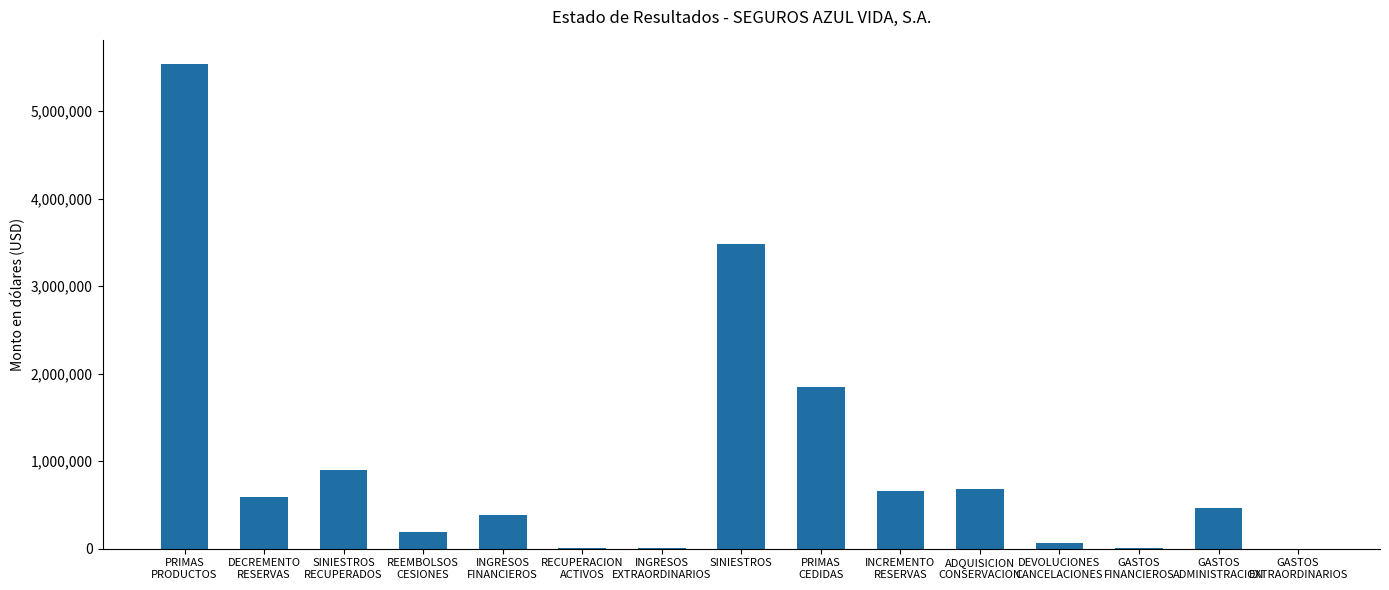

What is the greatest value displayed?

5541104.5